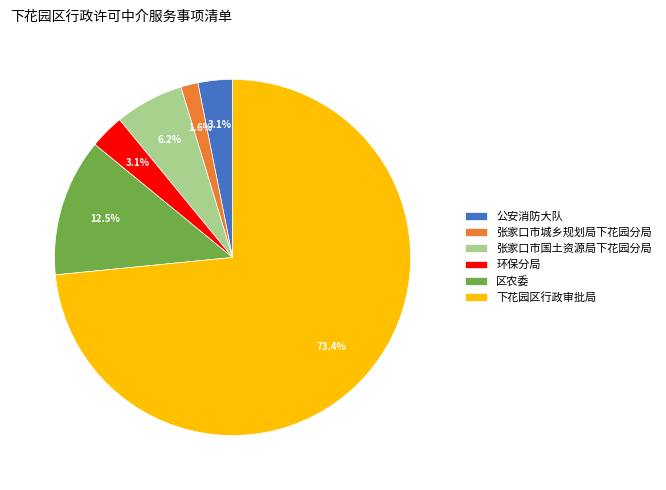

To the nearest percent, what percentage of the pie is 张家口市国土资源局下花园分局?

6%